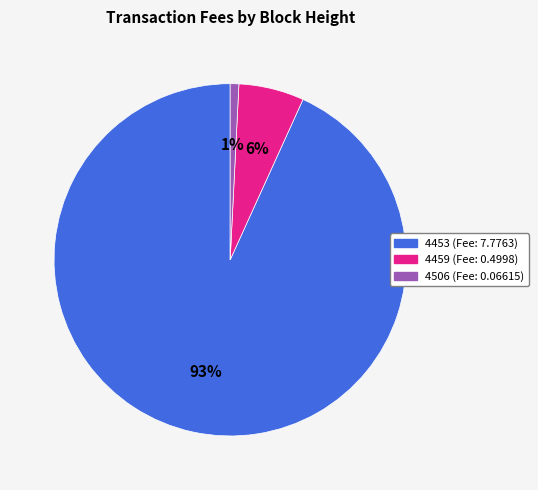

To the nearest percent, what portion does 4459 represent?

6%